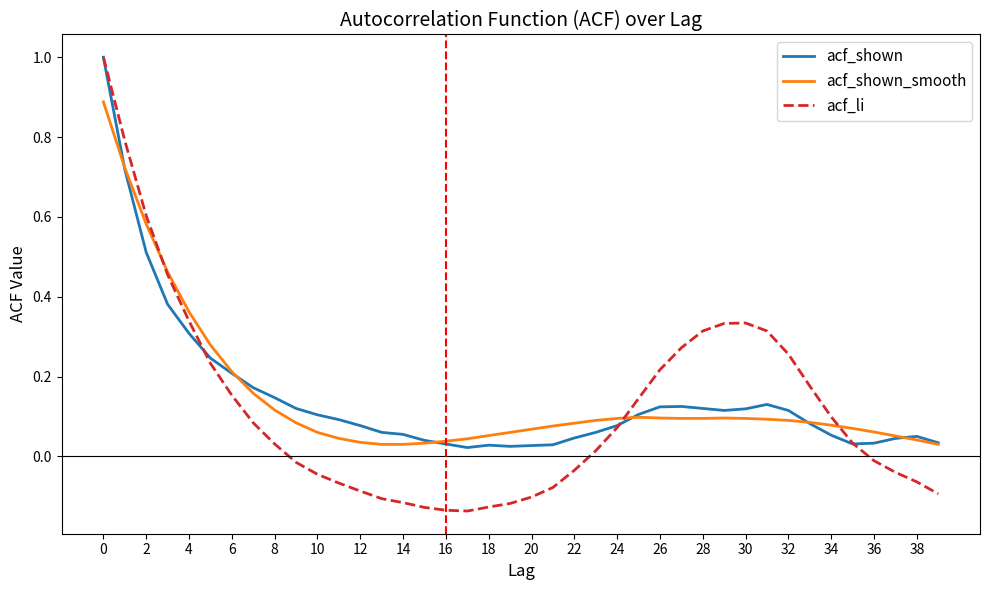

What is the greatest value displayed?

1.0